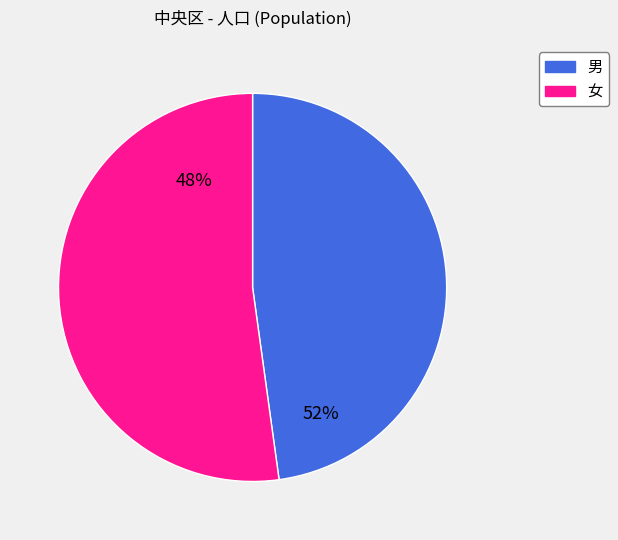

Is the sum of 女 and 男 greater than half?

Yes